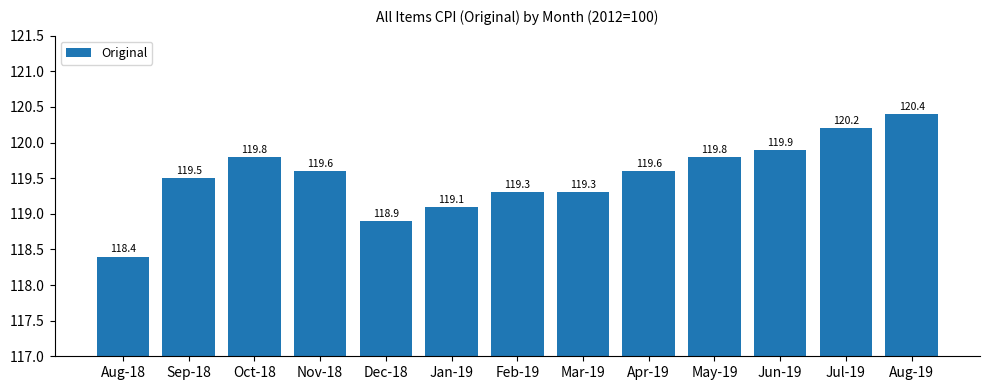

What is the ratio of the value at Oct-18 to the value at May-19?

1.0